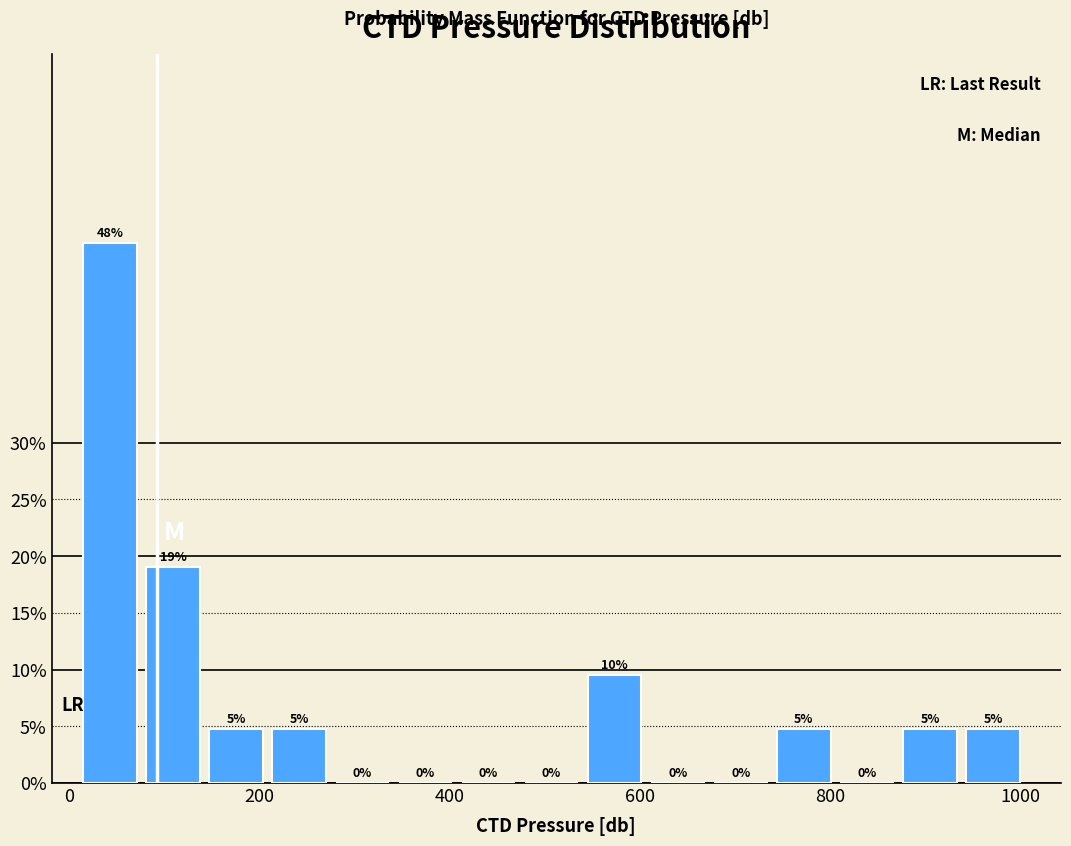

Read against the x-axis, roughly where is the centre of the tallest bar?

40